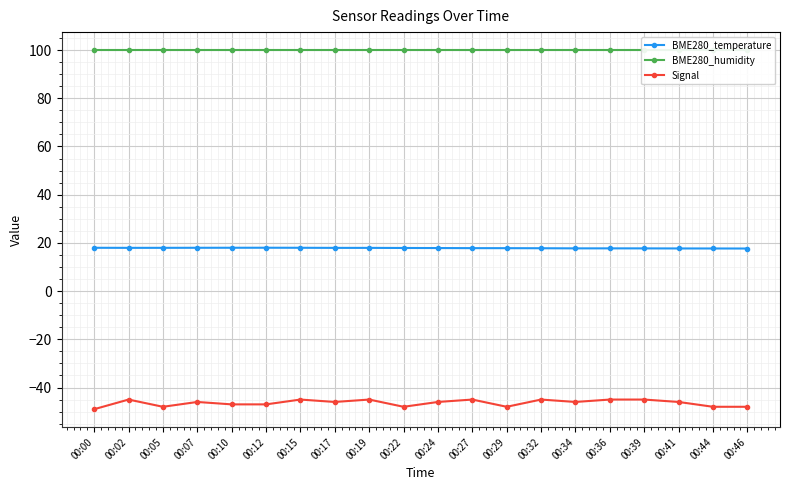

Between 00:41 and 00:44, which series saw the biggest shift?

Signal